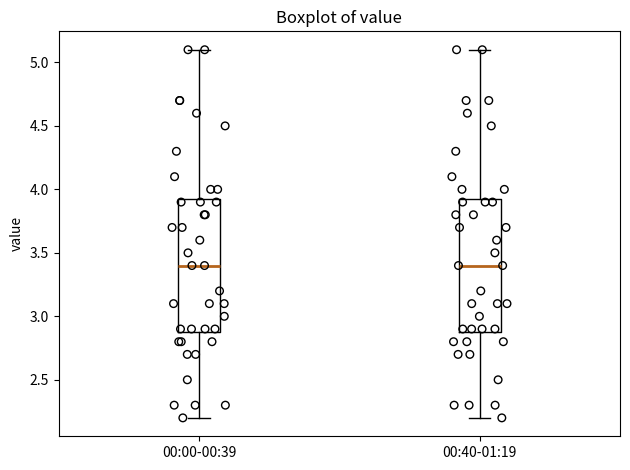

Where does the upper whisker of the box for 00:40-01:19 end on the y-axis? The values are not printed on the chart, so give them approximately, as read against the axis.

5.10